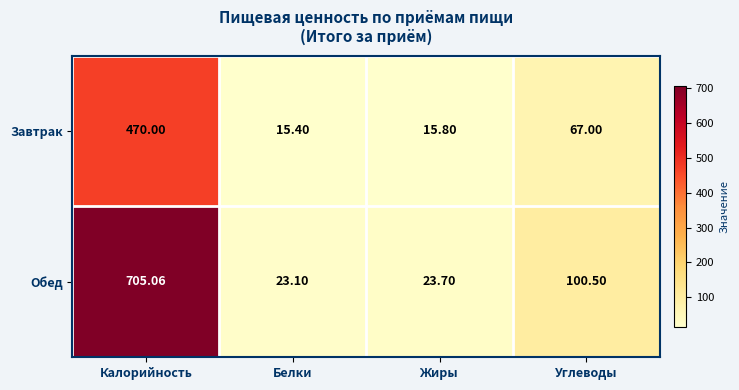

Where does the Обед series first go above 100?

Калорийность